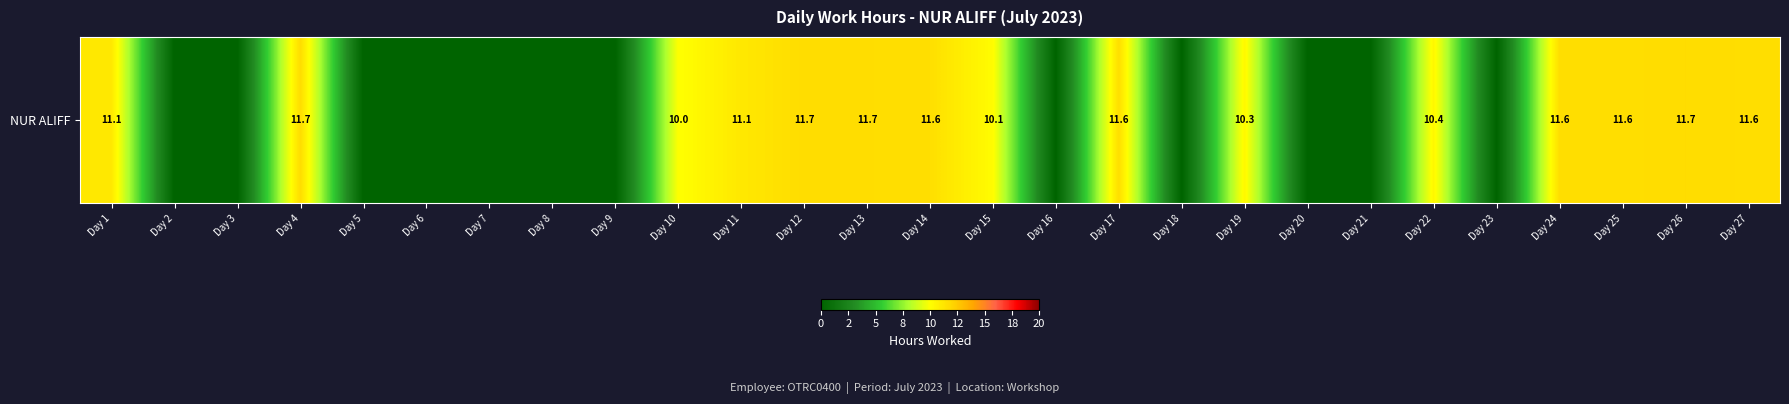

What is the sum of the values at Day 19 and Day 4?

22.0